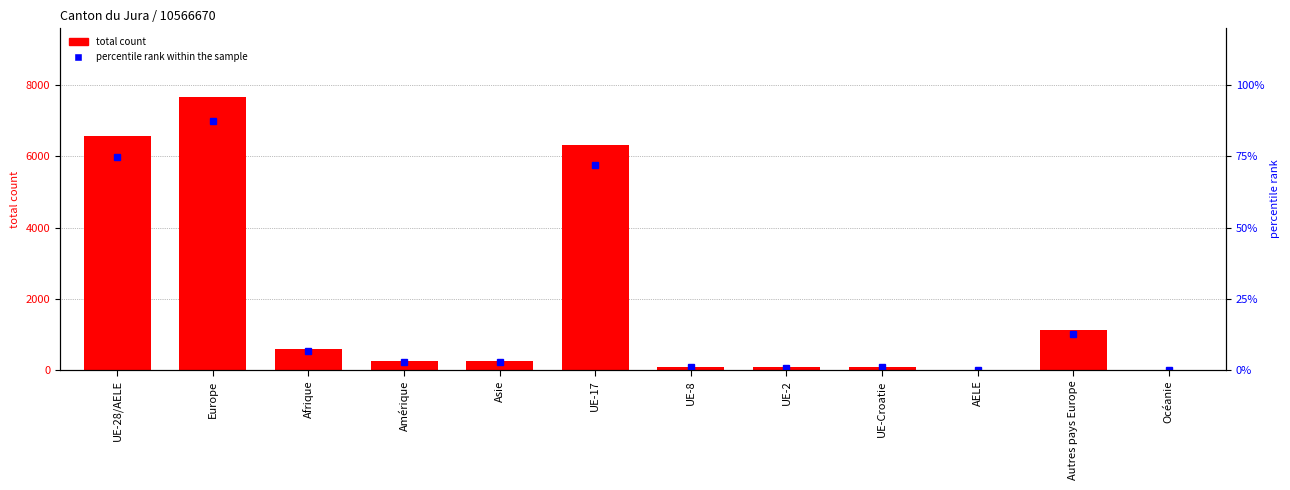

How many values in the total count series exceed 255?

5